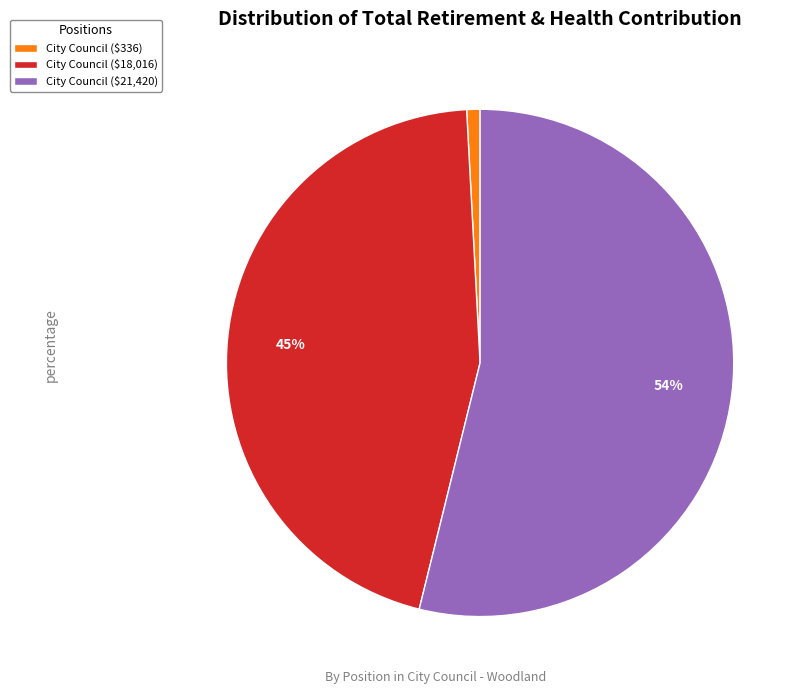

What is the majority slice?

City Council ($21,420)